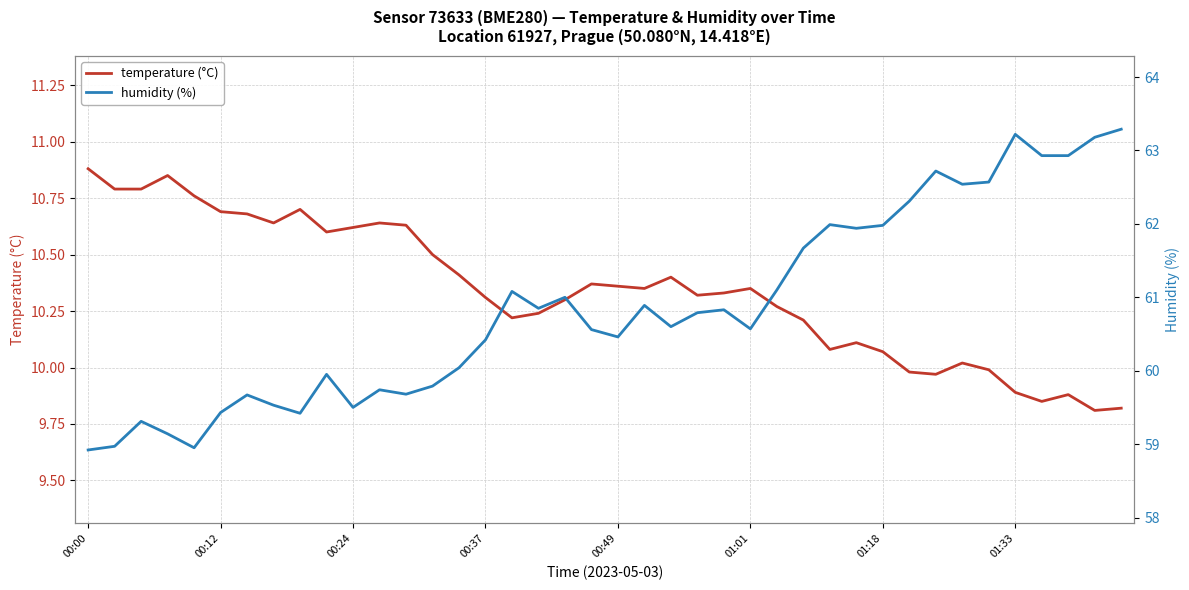

Is the value of temperature (°C) at 12 greater than the value of humidity (%) at 35?

No